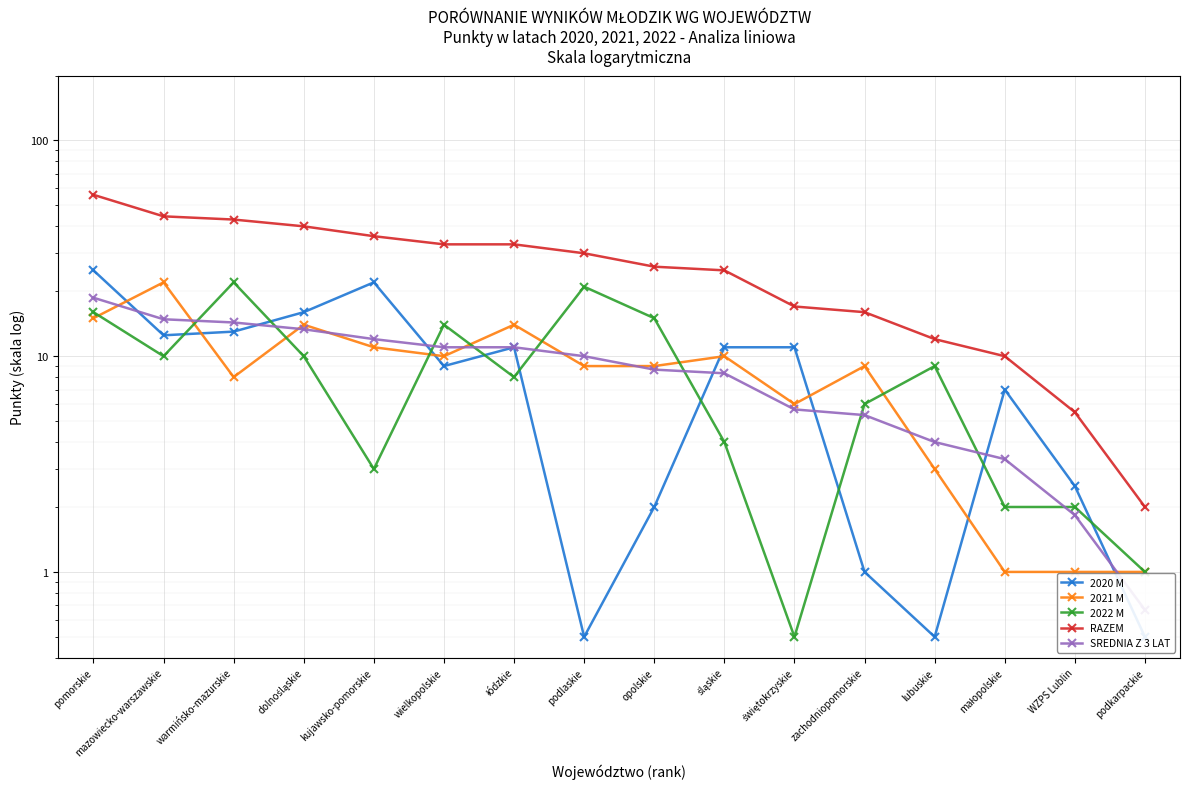

How many data points does each series have?

16